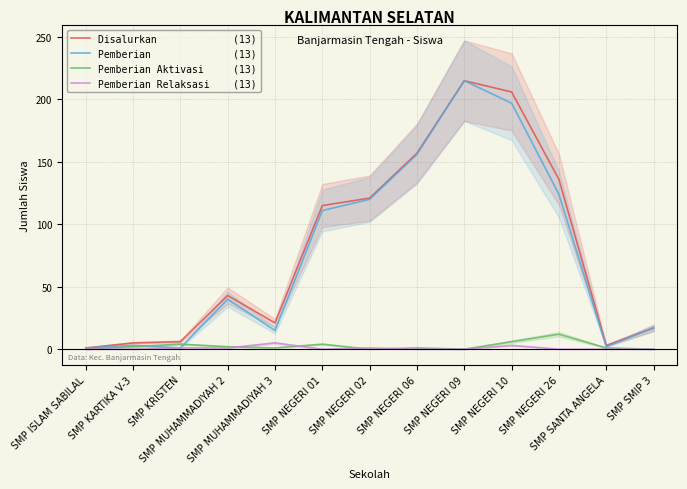

How many data points in Pemberian Aktivasi     (13) are less than 1?

4